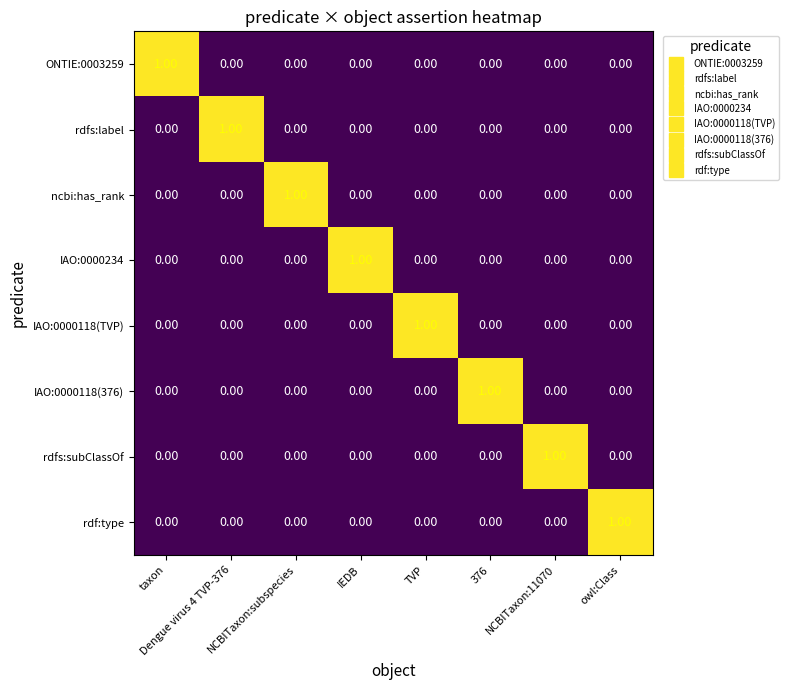

How many values in the ONTIE:0003259 series exceed 0?

1